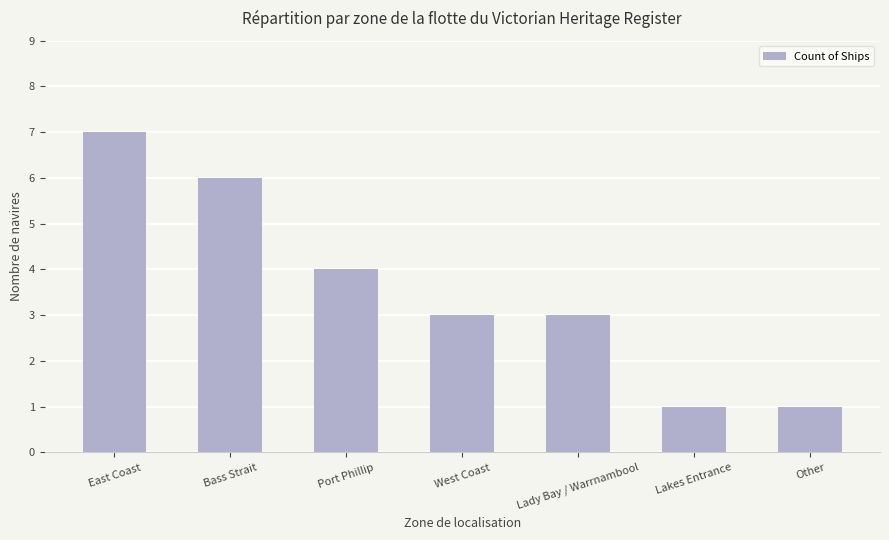

Between West Coast and Port Phillip, which is larger?

Port Phillip